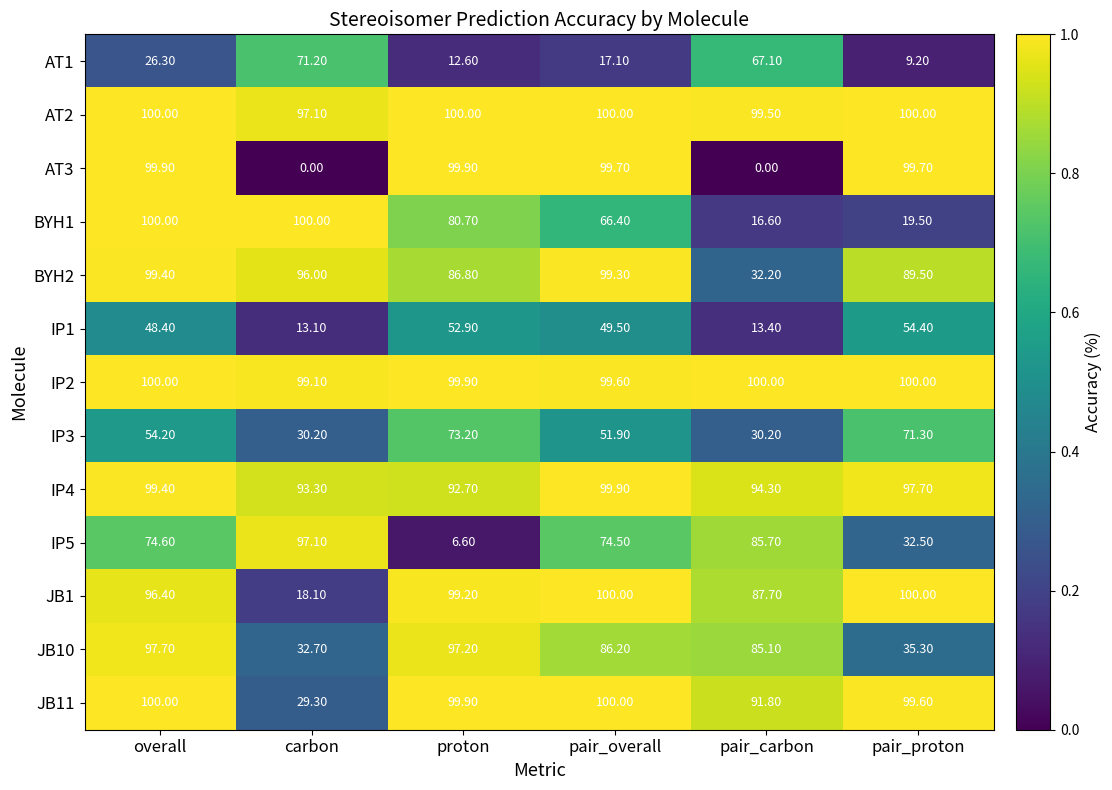

Where does the JB1 series first go above 99?

proton